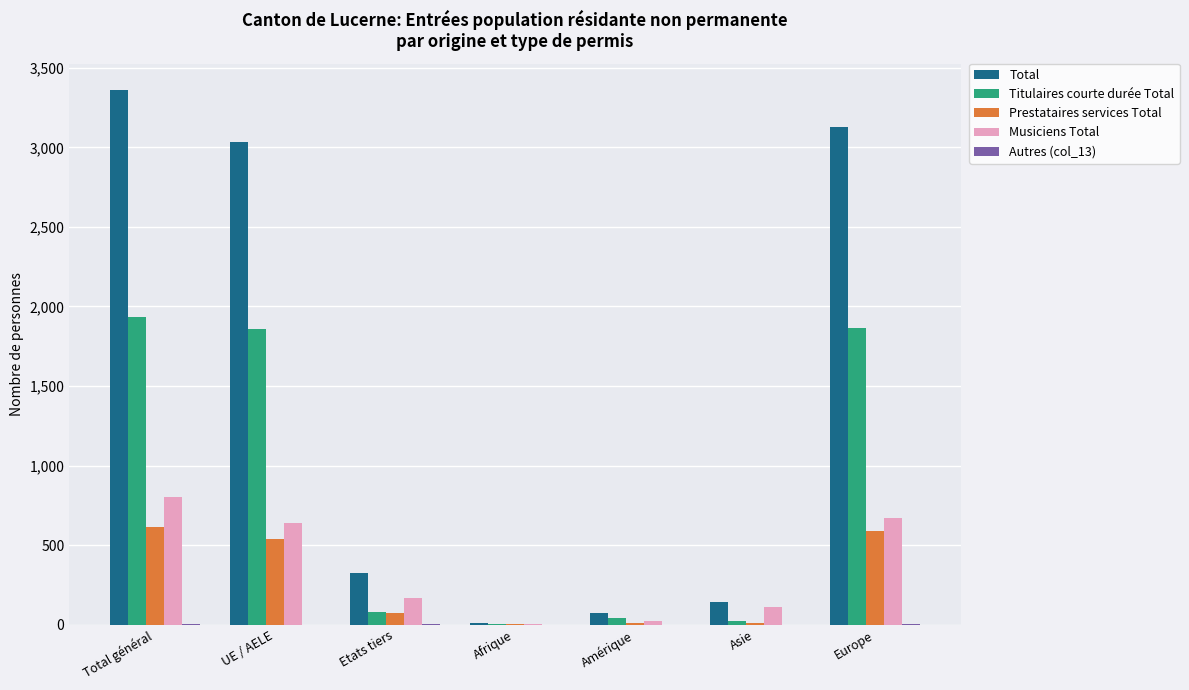

Which series changed the most between Total général and Etats tiers?

Total